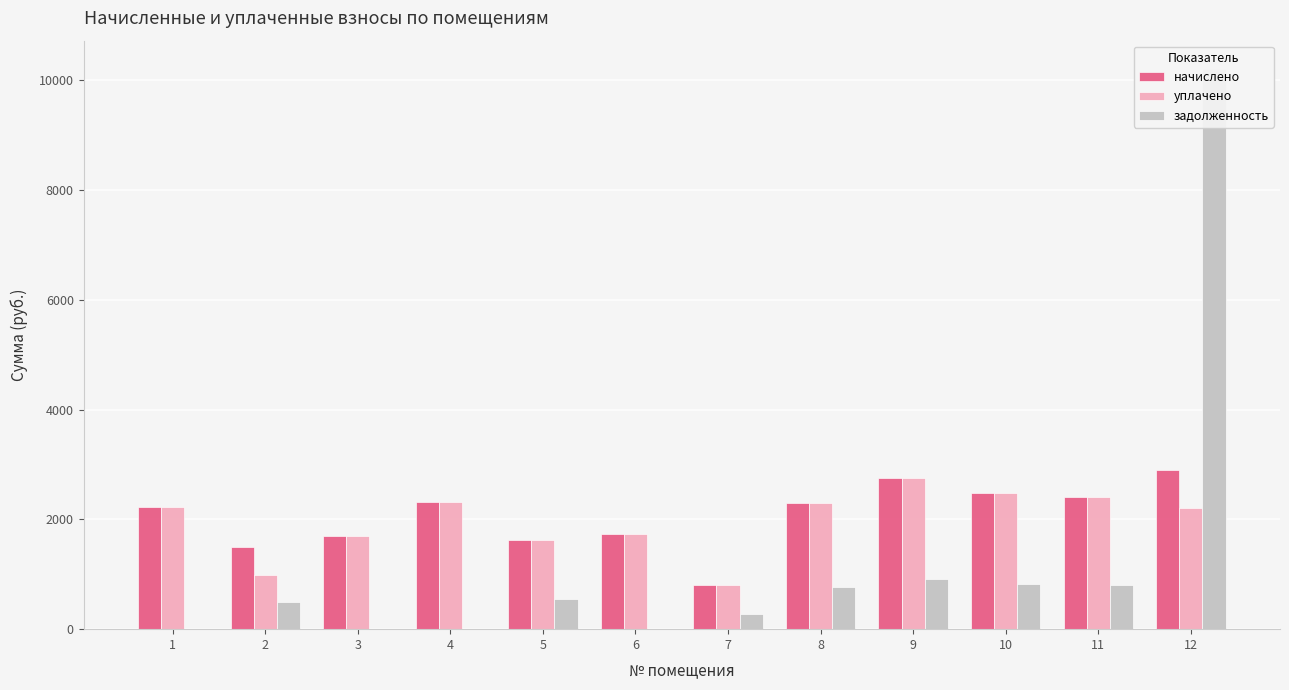

Between 8 and 9, which series saw the biggest shift?

начислено